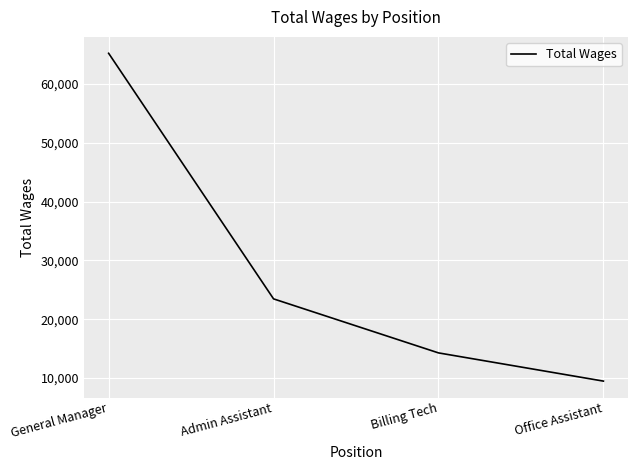

Is this an area chart (filled region under the line)?

No